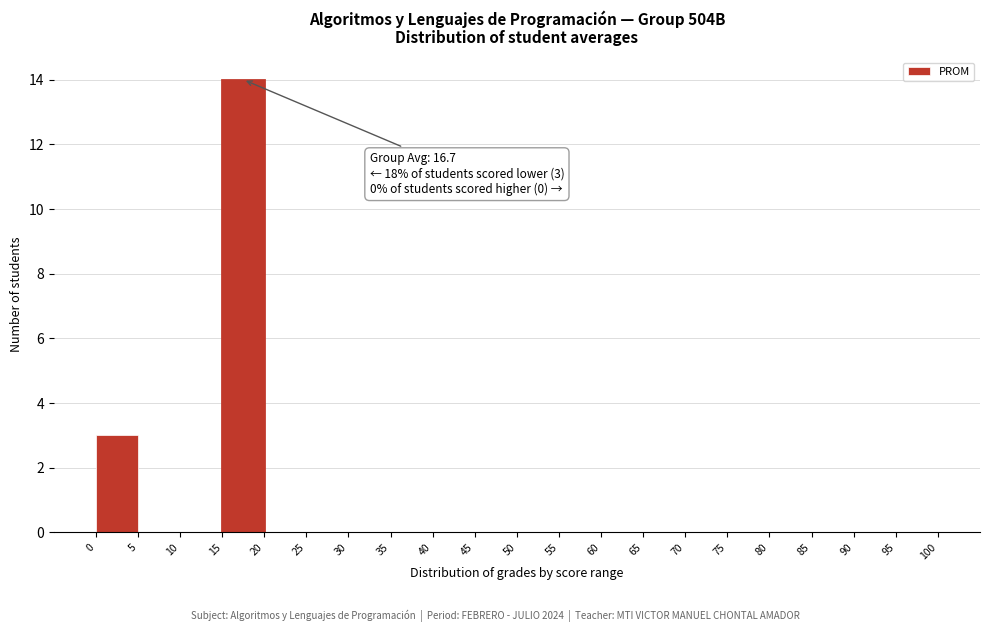

Over which range of the x-axis is the bar tallest?

15 to 20